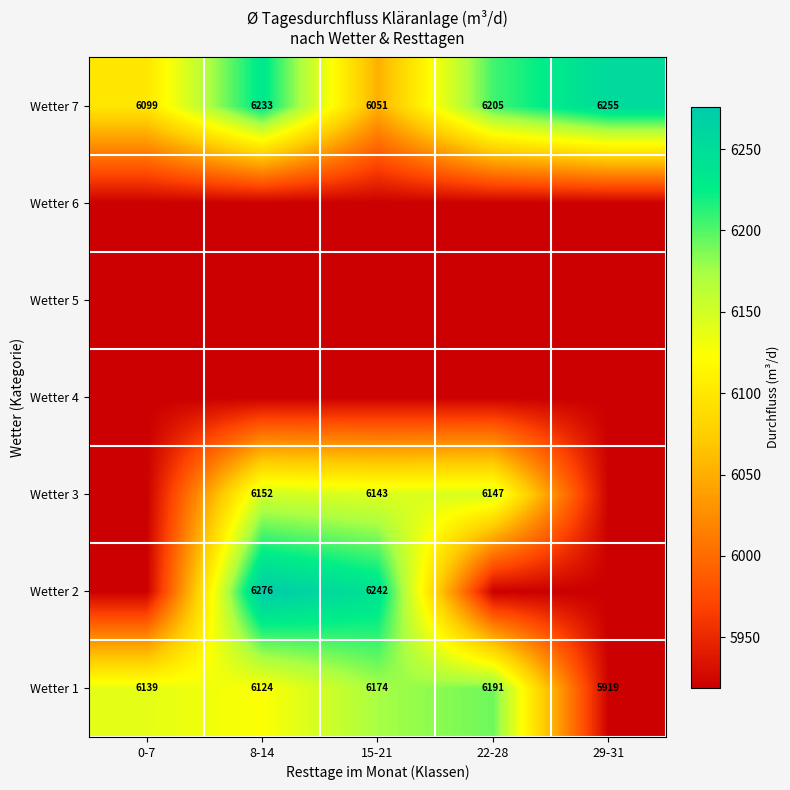

What is the sum of all Wetter 1 values?

30547